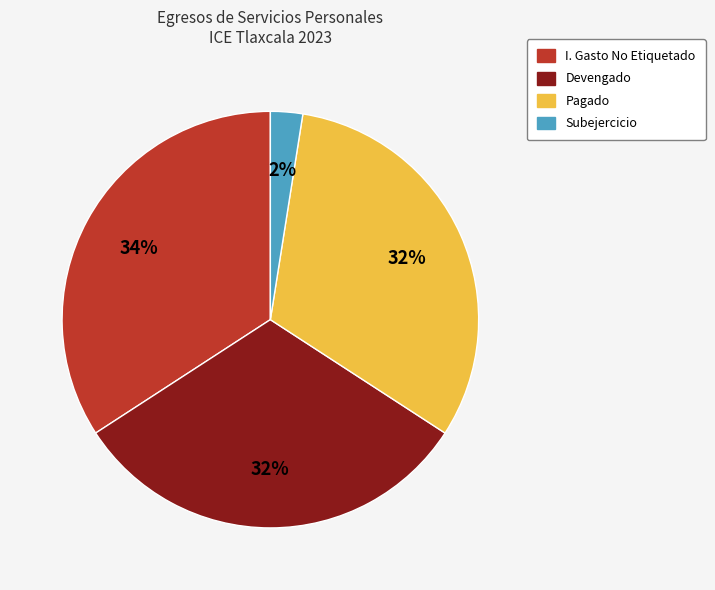

Does any single category account for the majority?

No